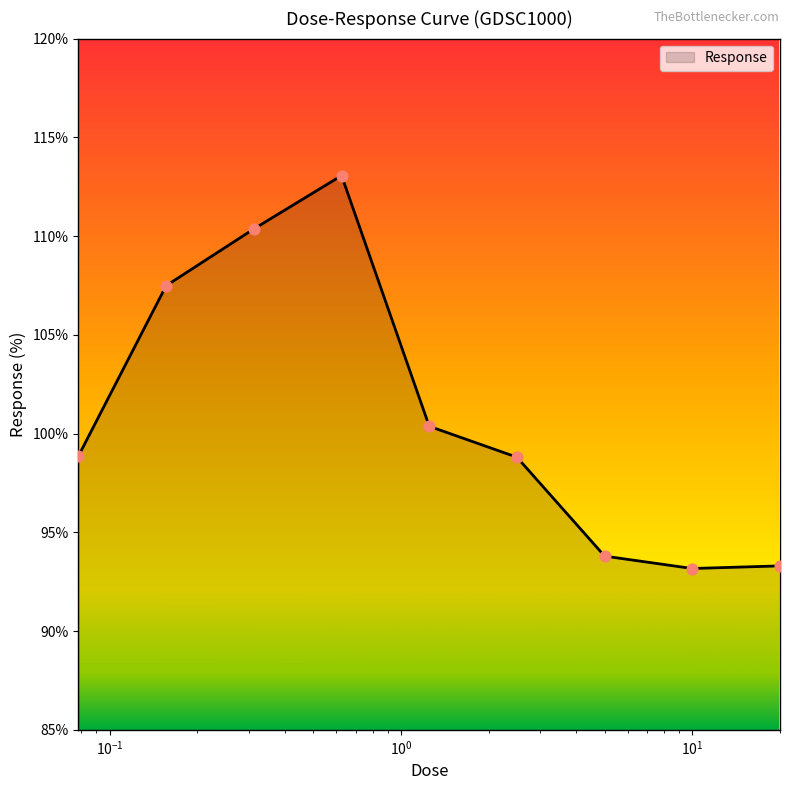

What is the smallest value displayed?

93.2